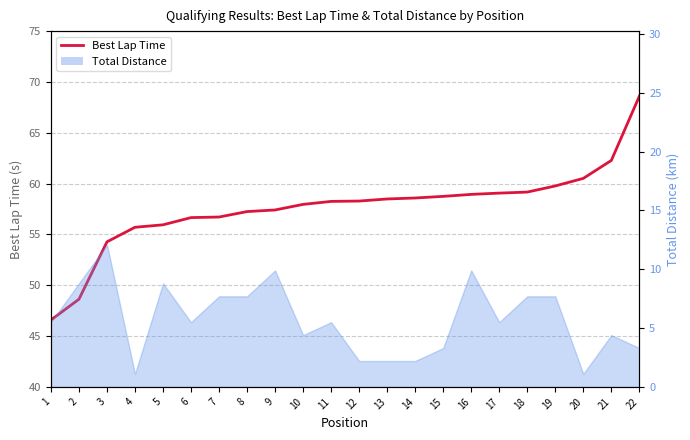

True or false: the data has more than 1 interior local peaks.

False